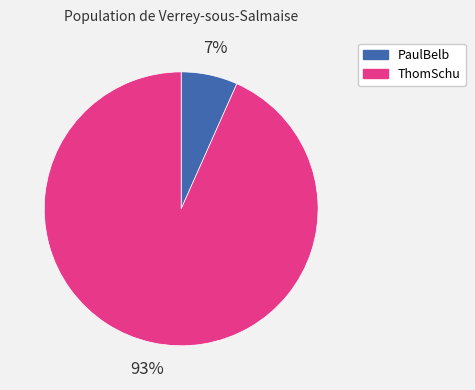

How many slices are in this pie chart?

2